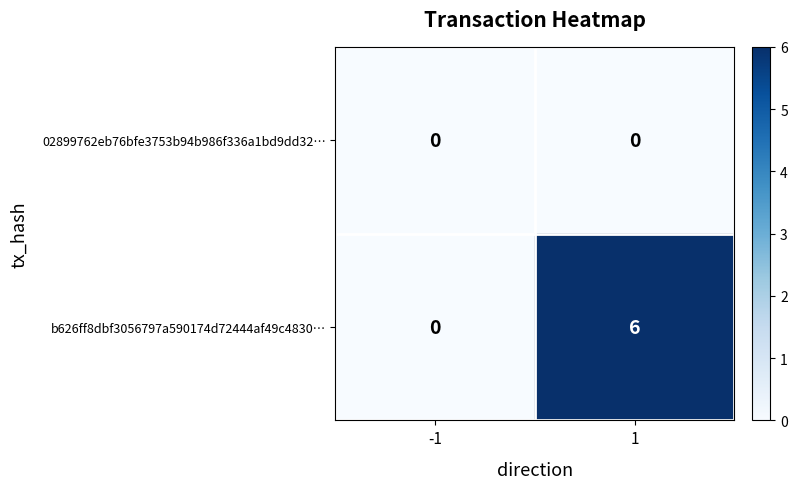

Between -1 and 1, which series saw the biggest shift?

b626ff8dbf3056797a590174d72444af49c4830…